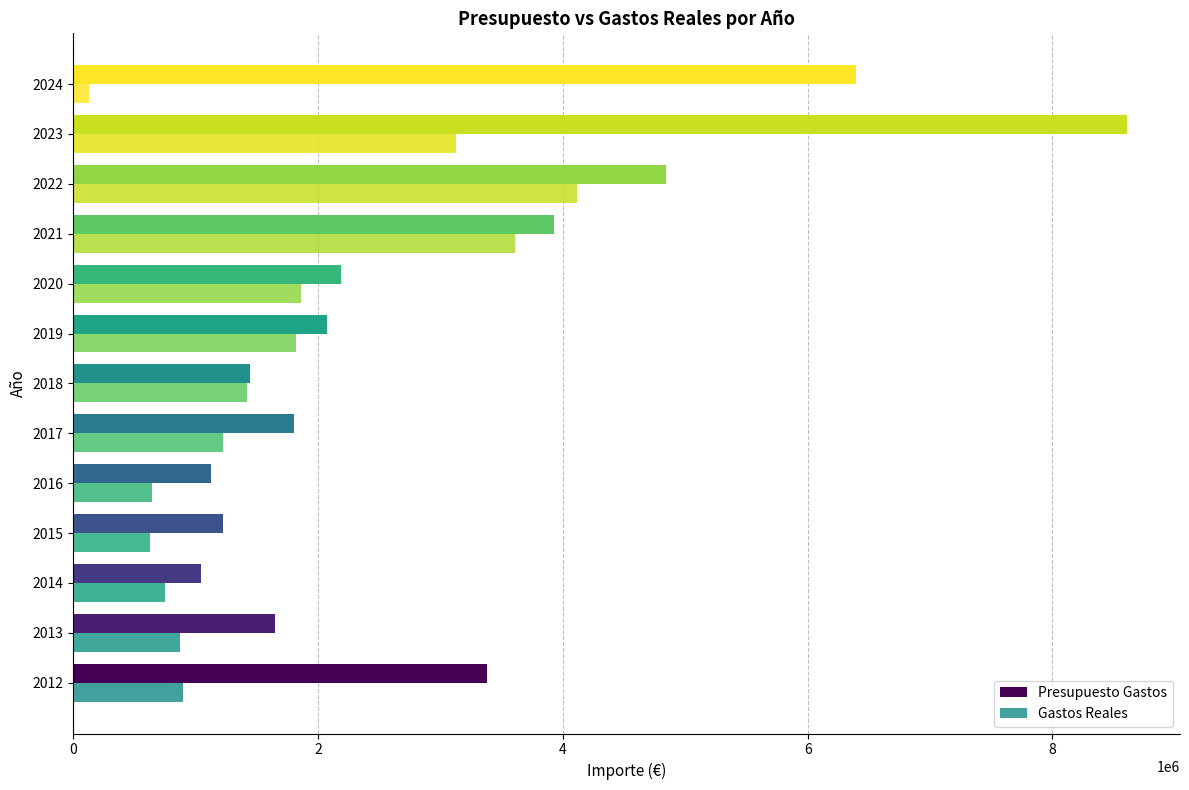

Which series has the largest range (max minus min)?

Presupuesto Gastos